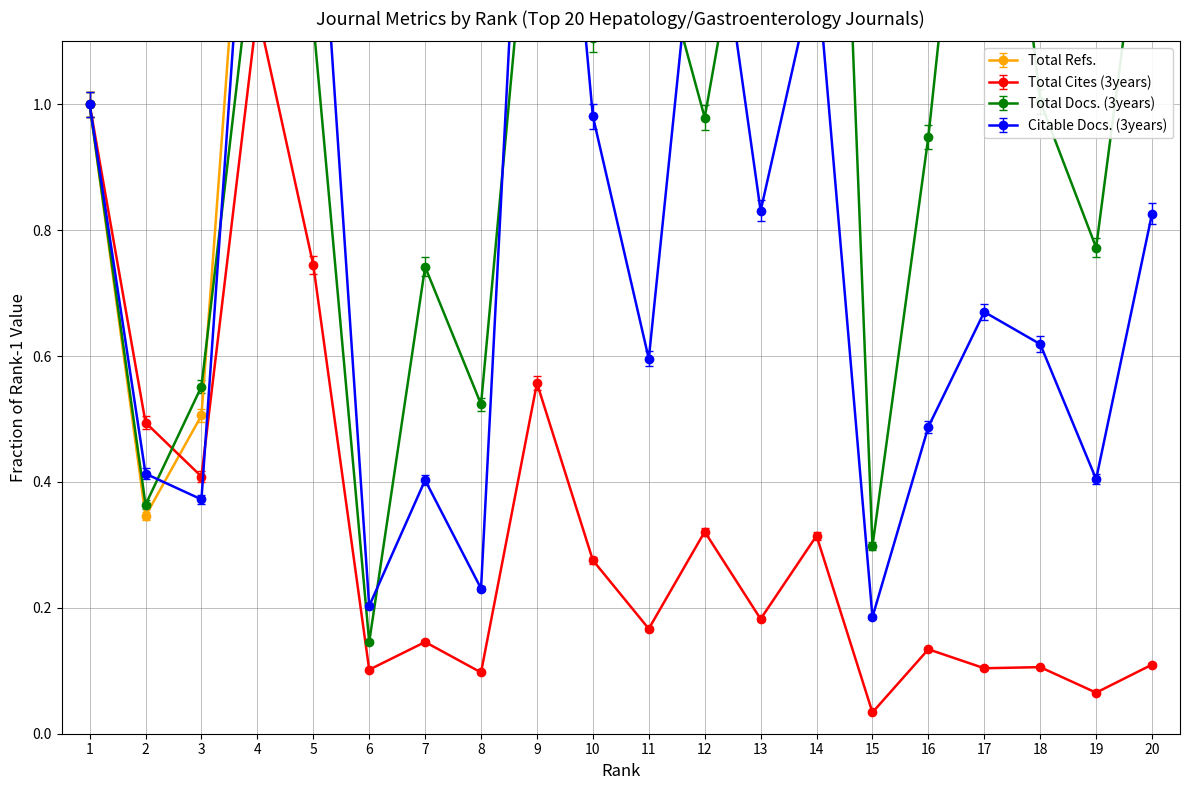

Where is Total Cites (3years) nearest to the value 0?

15